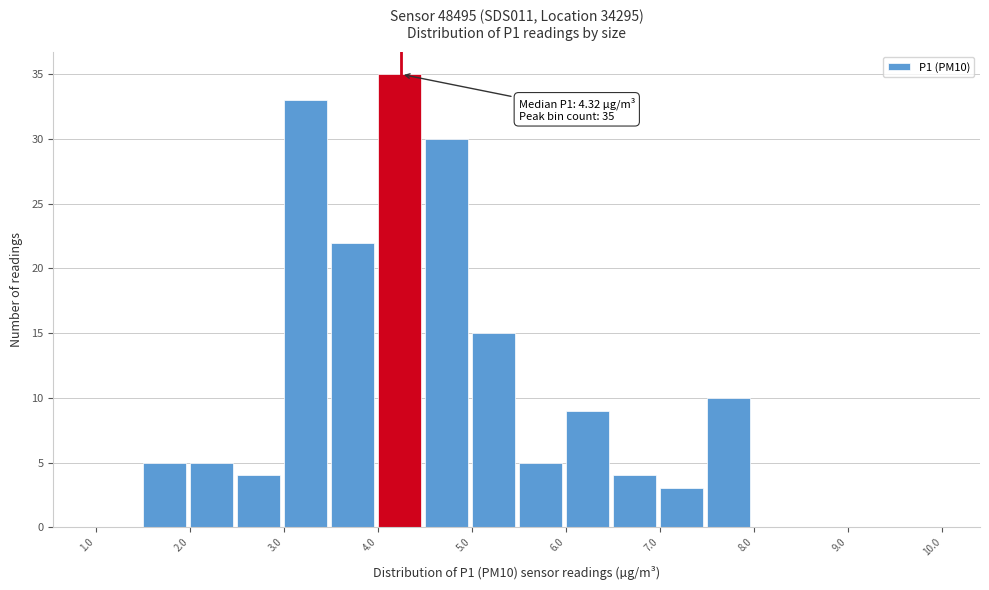

Which range on the x-axis has the tallest bar?

4.0 to 4.5